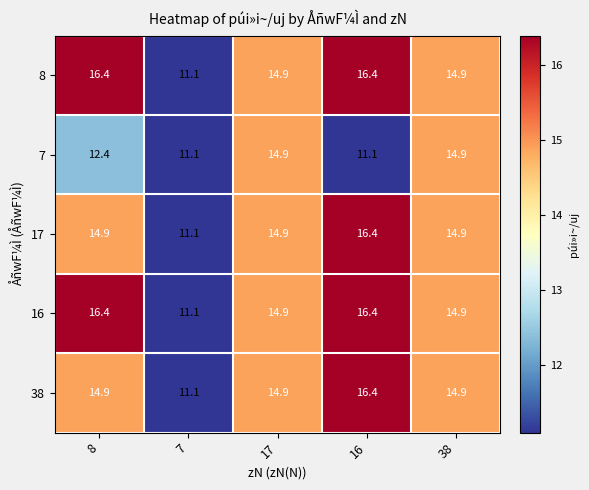

The value of 17 at 7 is 5.3. True or false?

False